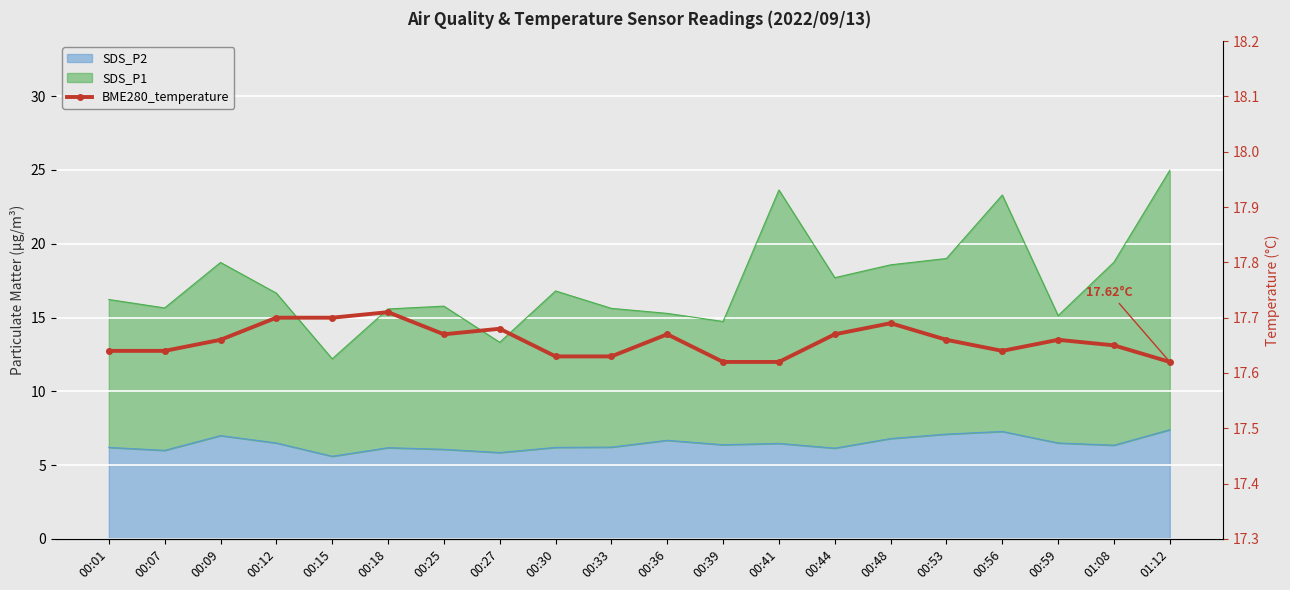

True or false: the data has more than 2 interior local peaks.

True